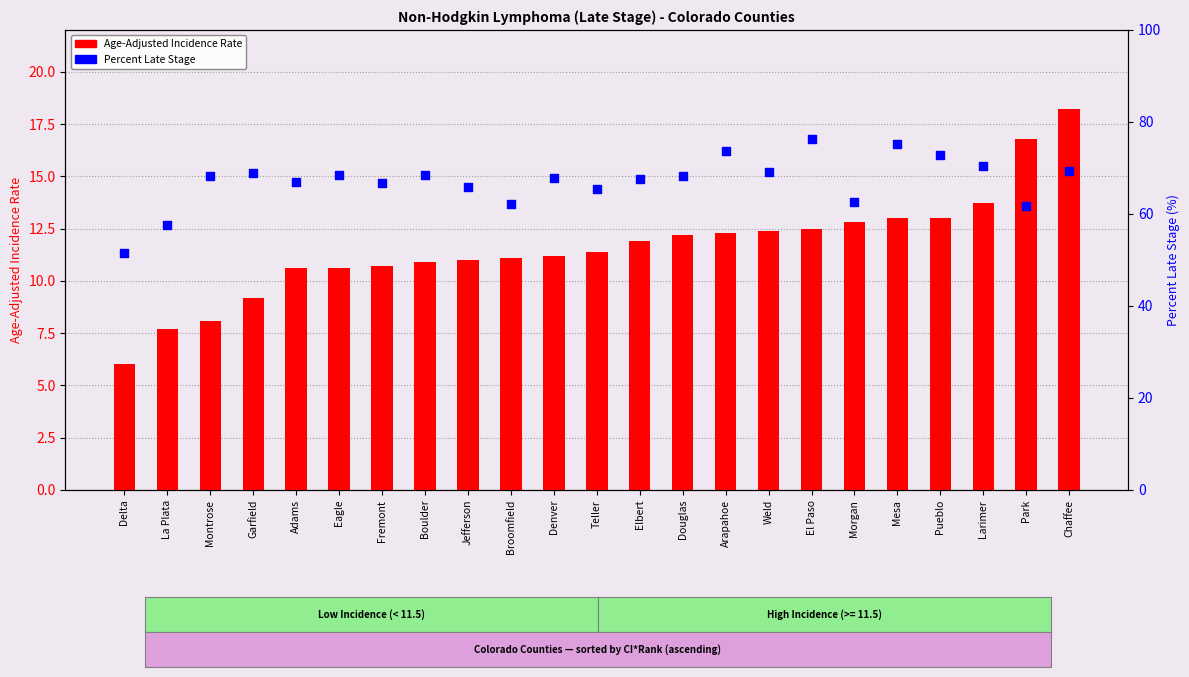

At which category is the sum across all series the highest?

El Paso